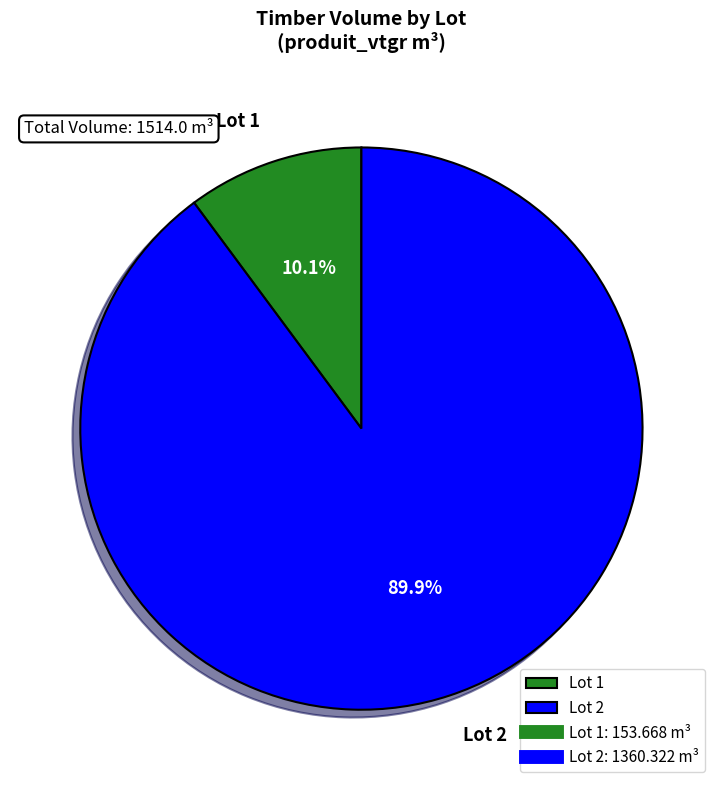

Rank the categories by value from highest to lowest.

Lot 2, Lot 1